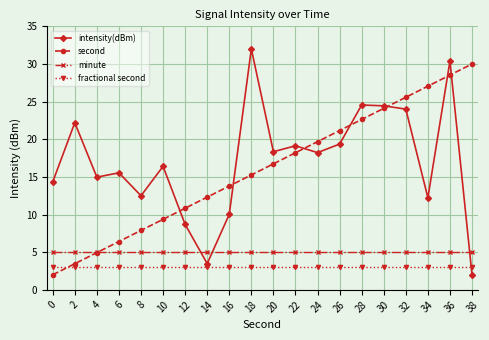

What is the sum of the fractional second values at 24 and 34?

6.0